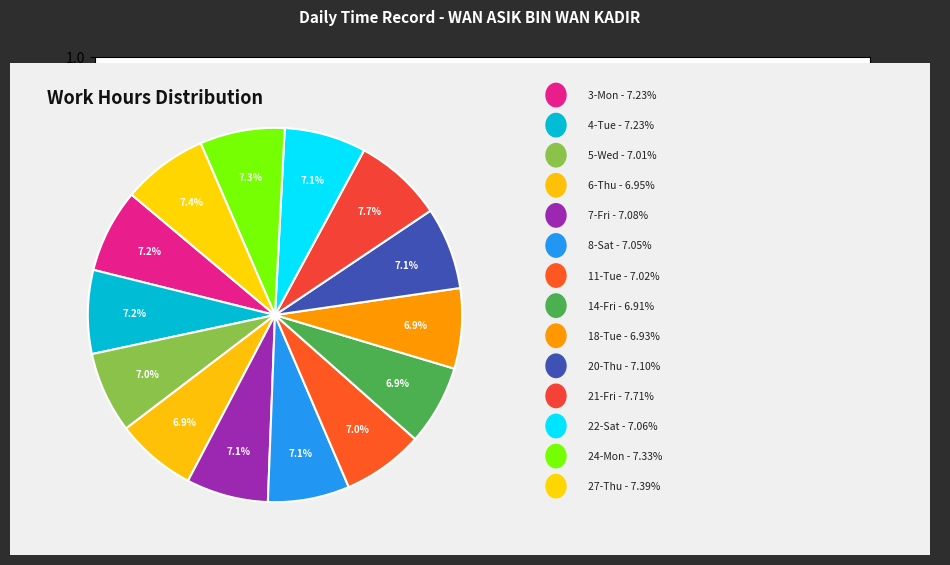

How many slices are in this pie chart?

14